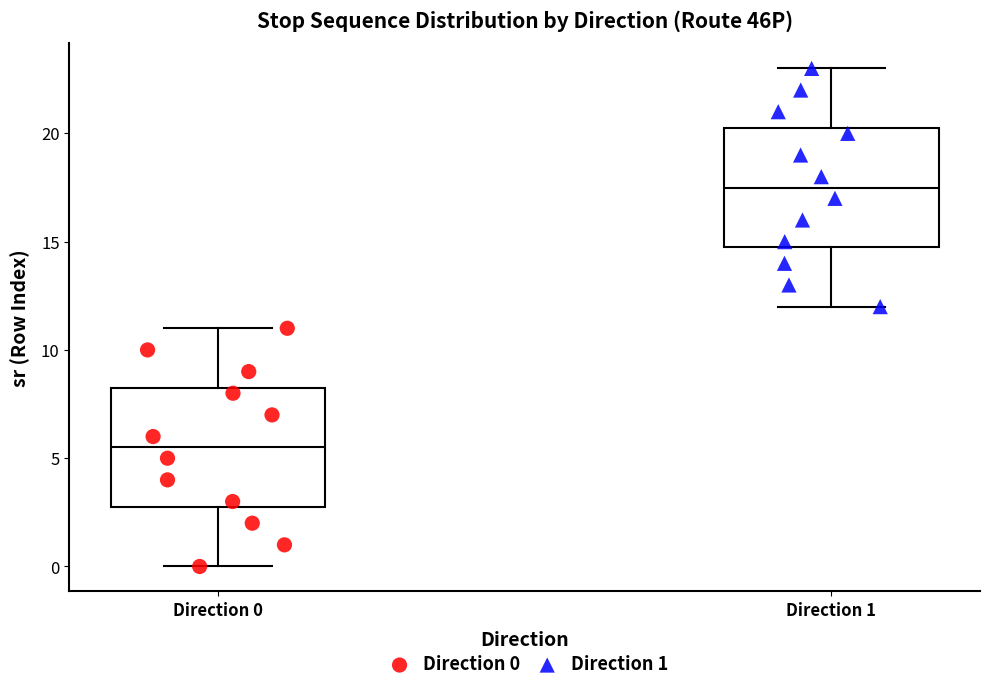

Where is the lower edge of the box for Direction 0 on the y-axis? The values are not printed on the chart, so give them approximately, as read against the axis.

3.0